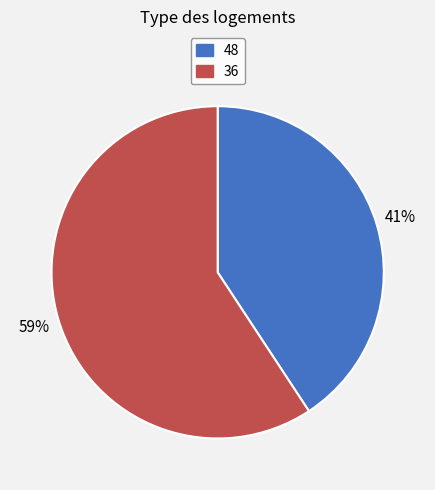

How many segments does this pie chart have?

2